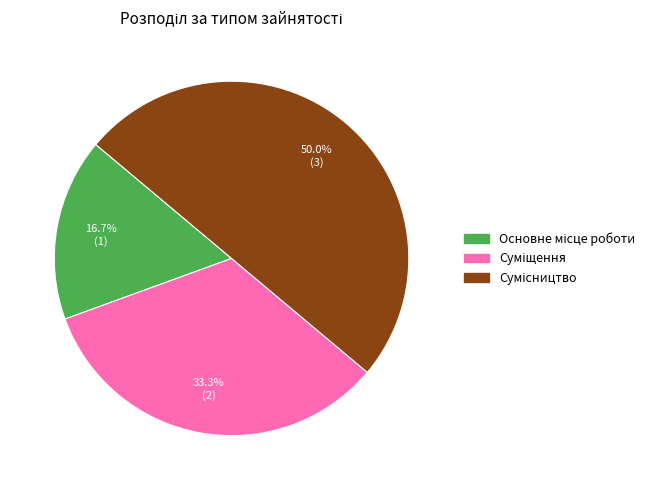

How many slices are in this pie chart?

3